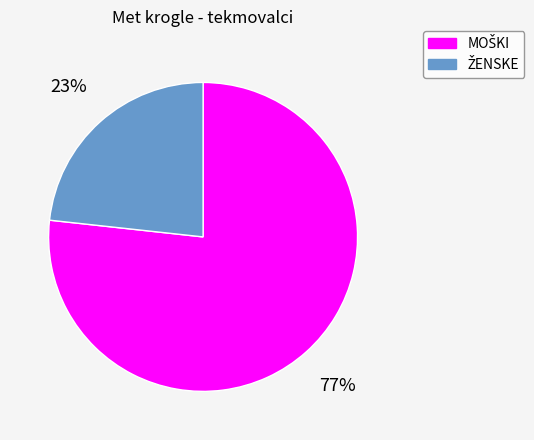

To the nearest percent, what is the average slice percentage?

50%